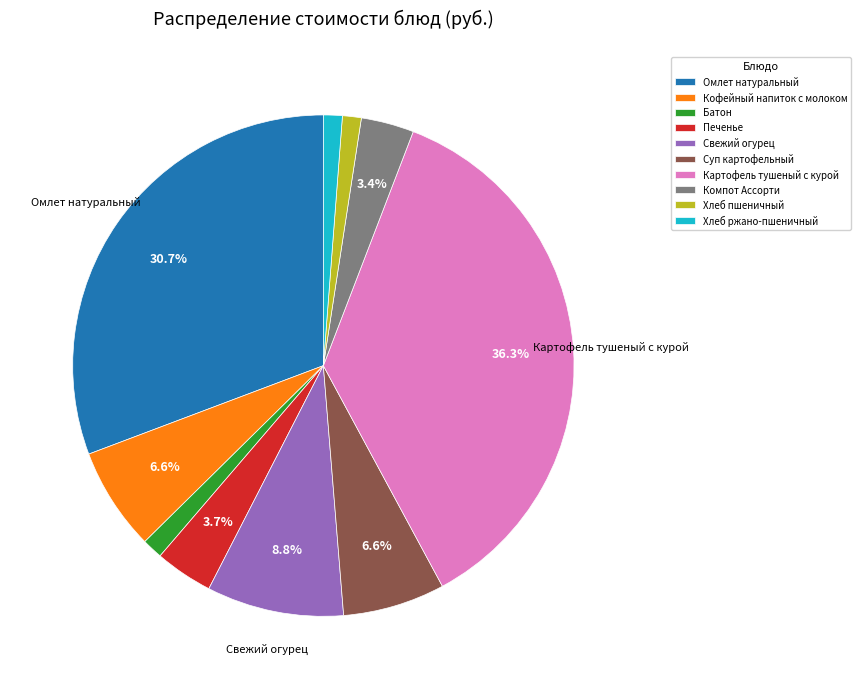

Is there any slice that represents more than half of the pie?

No